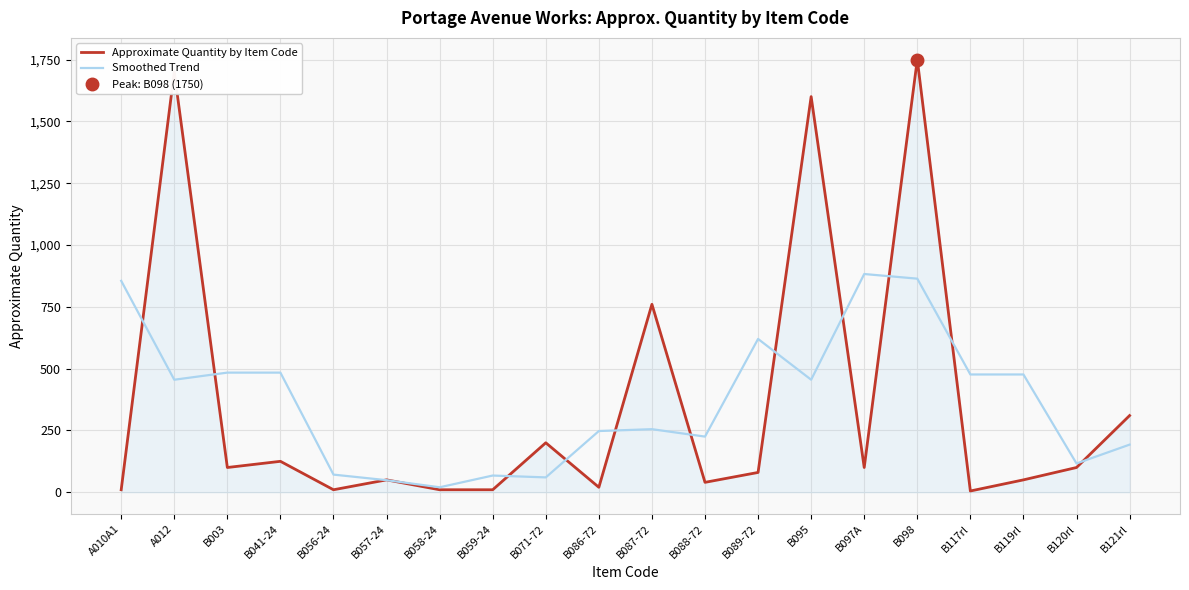

Rank the series by their average value, from lowest to highest.

Approximate Quantity by Item Code, Smoothed Trend